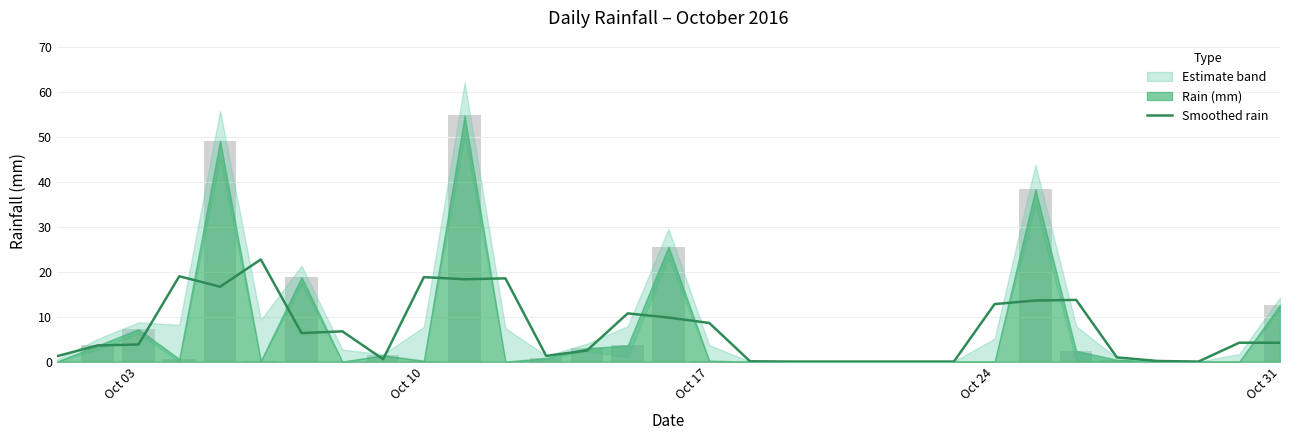

Reading right to left, list all the values displayed in this chart.

4.2	4.2	0.0	0.1	0.9	13.7	13.6	12.8	0.0	0.0	0.0	0.0	0.0	0.1	8.6	9.8	10.7	2.5	1.3	18.5	18.3	18.8	0.5	6.7	6.3	22.7	16.7	19.0	3.8	3.6	1.2